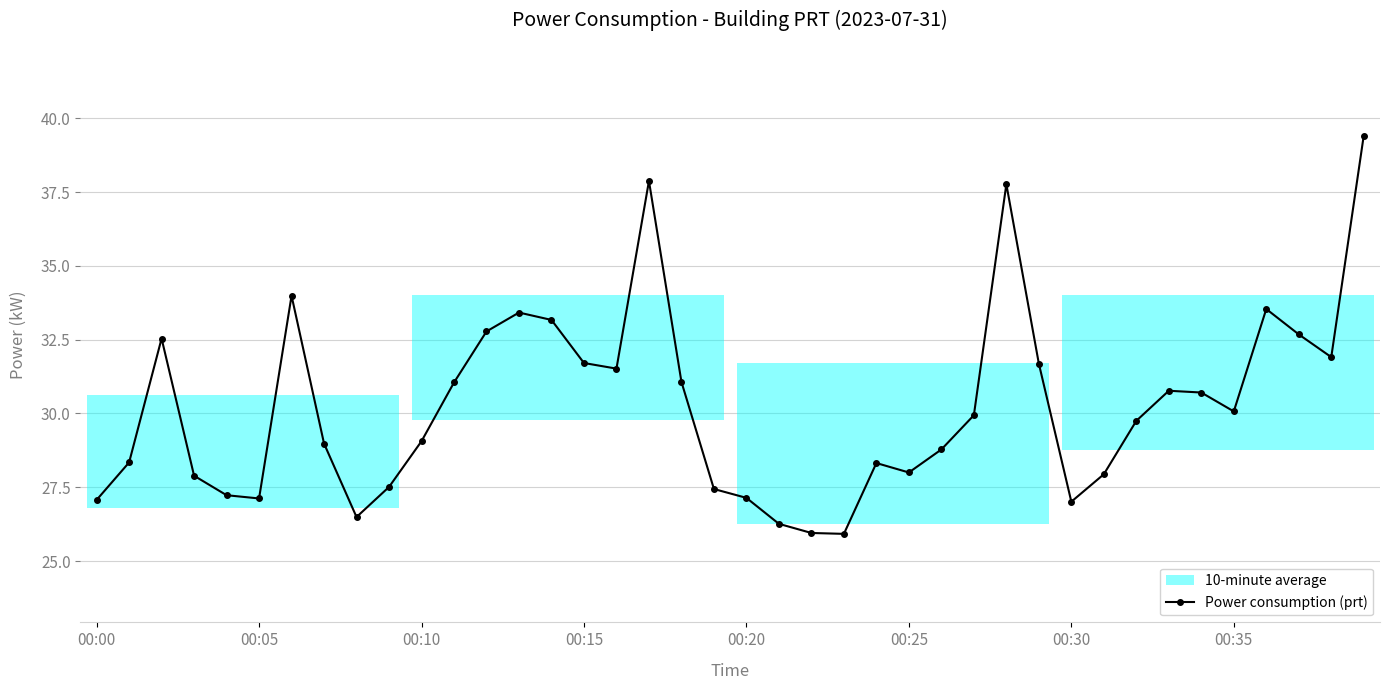

Reading right to left, what are all the values shown in this chart?

39.4	31.9	32.7	33.5	30.1	30.7	30.8	29.8	27.9	27.0	31.7	37.8	29.9	28.8	28.0	28.3	25.9	25.9	26.3	27.1	27.4	31.1	37.9	31.5	31.7	33.2	33.4	32.8	31.1	29.1	27.5	26.5	29.0	34.0	27.1	27.2	27.9	32.5	28.3	27.1